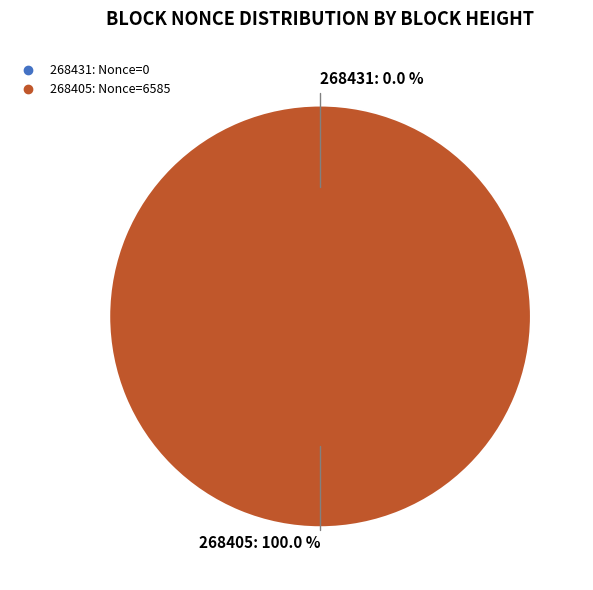

Which slice is the largest?

268405